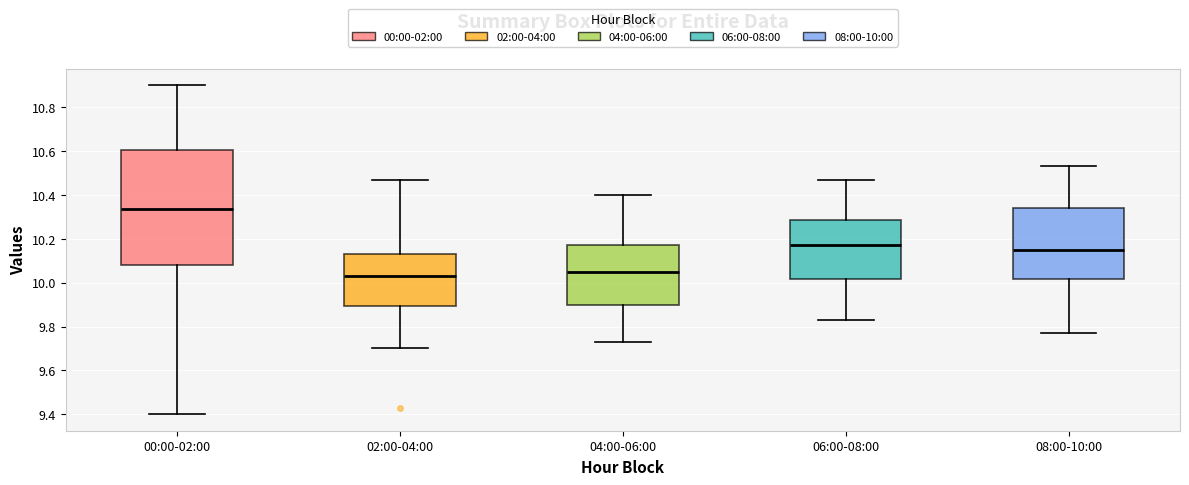

Reading left to right, read every box against the y-axis: the position of its median line, the range the box covers, and the ends of its whiskers. The values are not printed on the chart, so give them approximately, as read against the axis.

00:00-02:00: median 10.34, box 10.08 to 10.60, whiskers 9.40 to 10.90
02:00-04:00: median 10.04, box 9.90 to 10.14, whiskers 9.70 to 10.48
04:00-06:00: median 10.06, box 9.90 to 10.18, whiskers 9.74 to 10.40
06:00-08:00: median 10.18, box 10.02 to 10.28, whiskers 9.84 to 10.48
08:00-10:00: median 10.16, box 10.02 to 10.34, whiskers 9.78 to 10.54